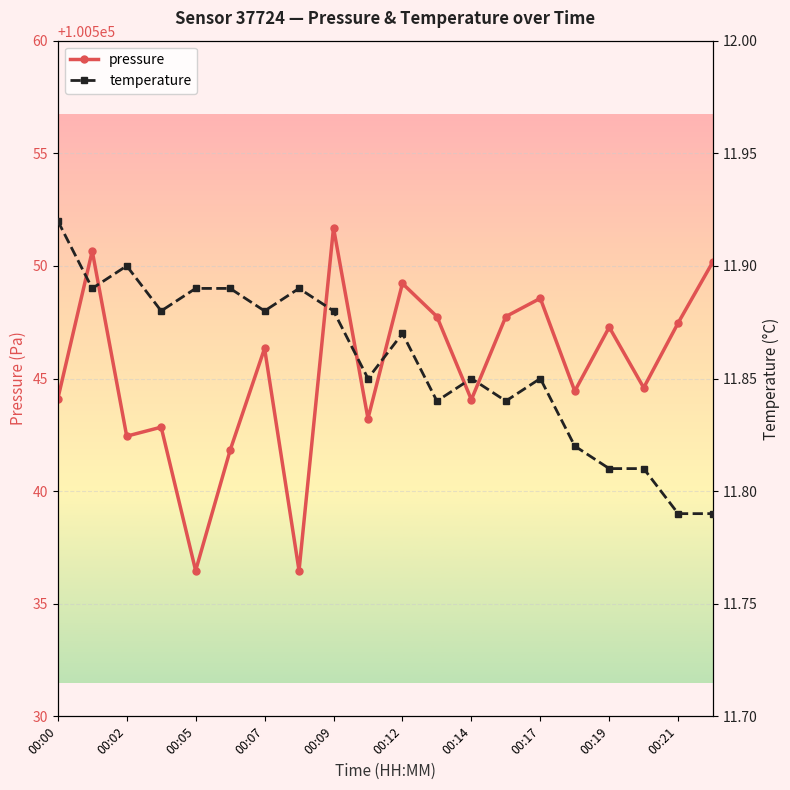

How many data points in pressure are less than 100546?

10